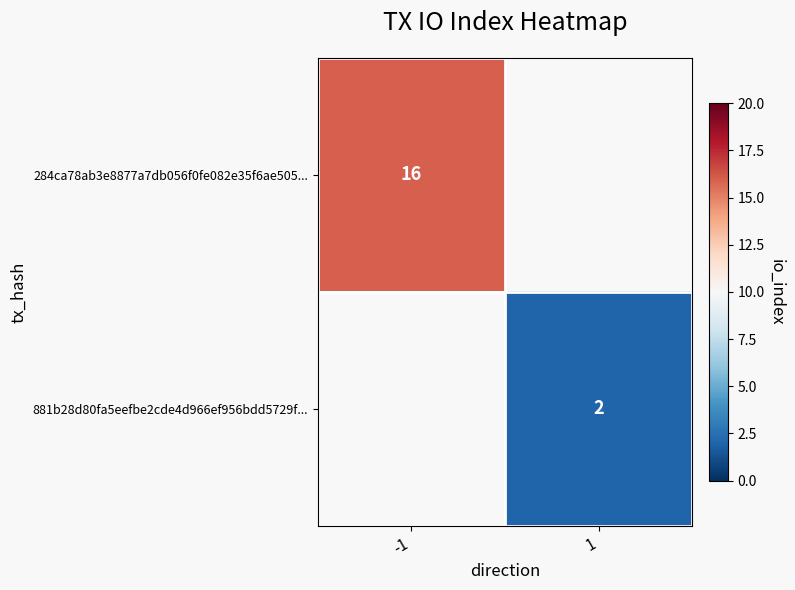

The 881b28d80fa5eefbe2cde4d966ef956bdd5729f... series shows 2 at 1. True or false?

True